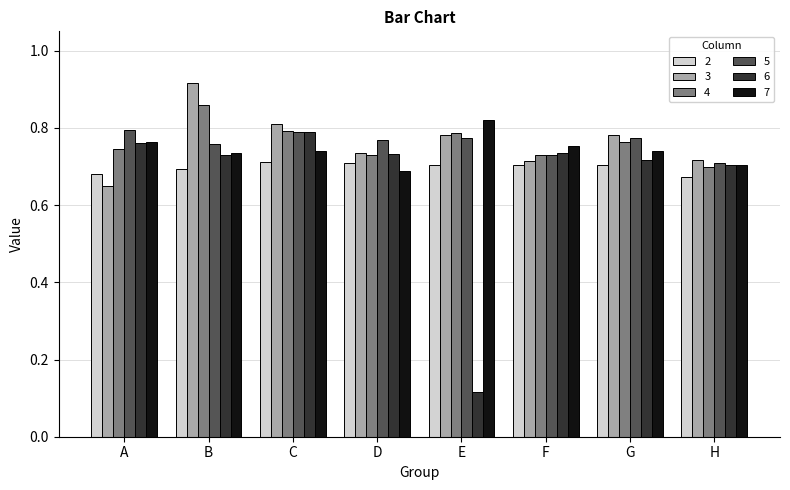

What is the sum of the 5 values at H and D?

1.5